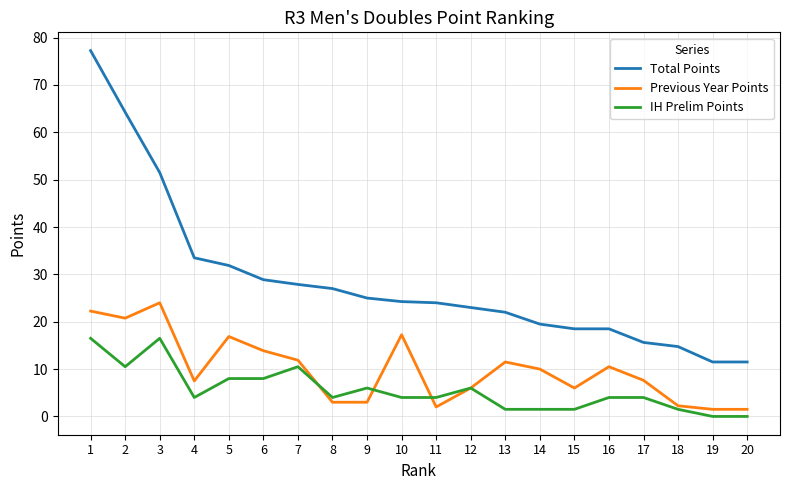

What is the sum of all IH Prelim Points values?

112.0